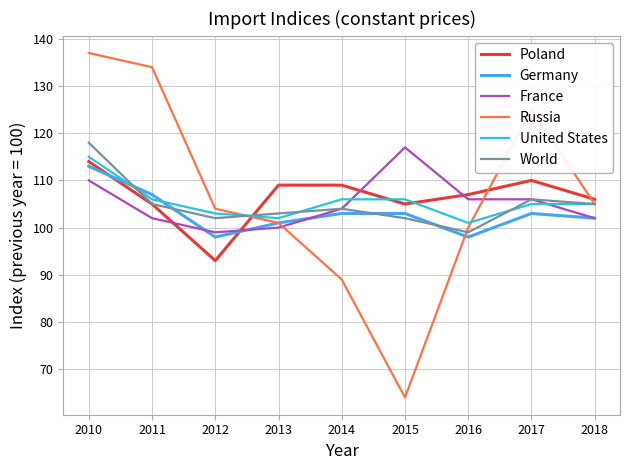

Count the number of categories in the chart.

9